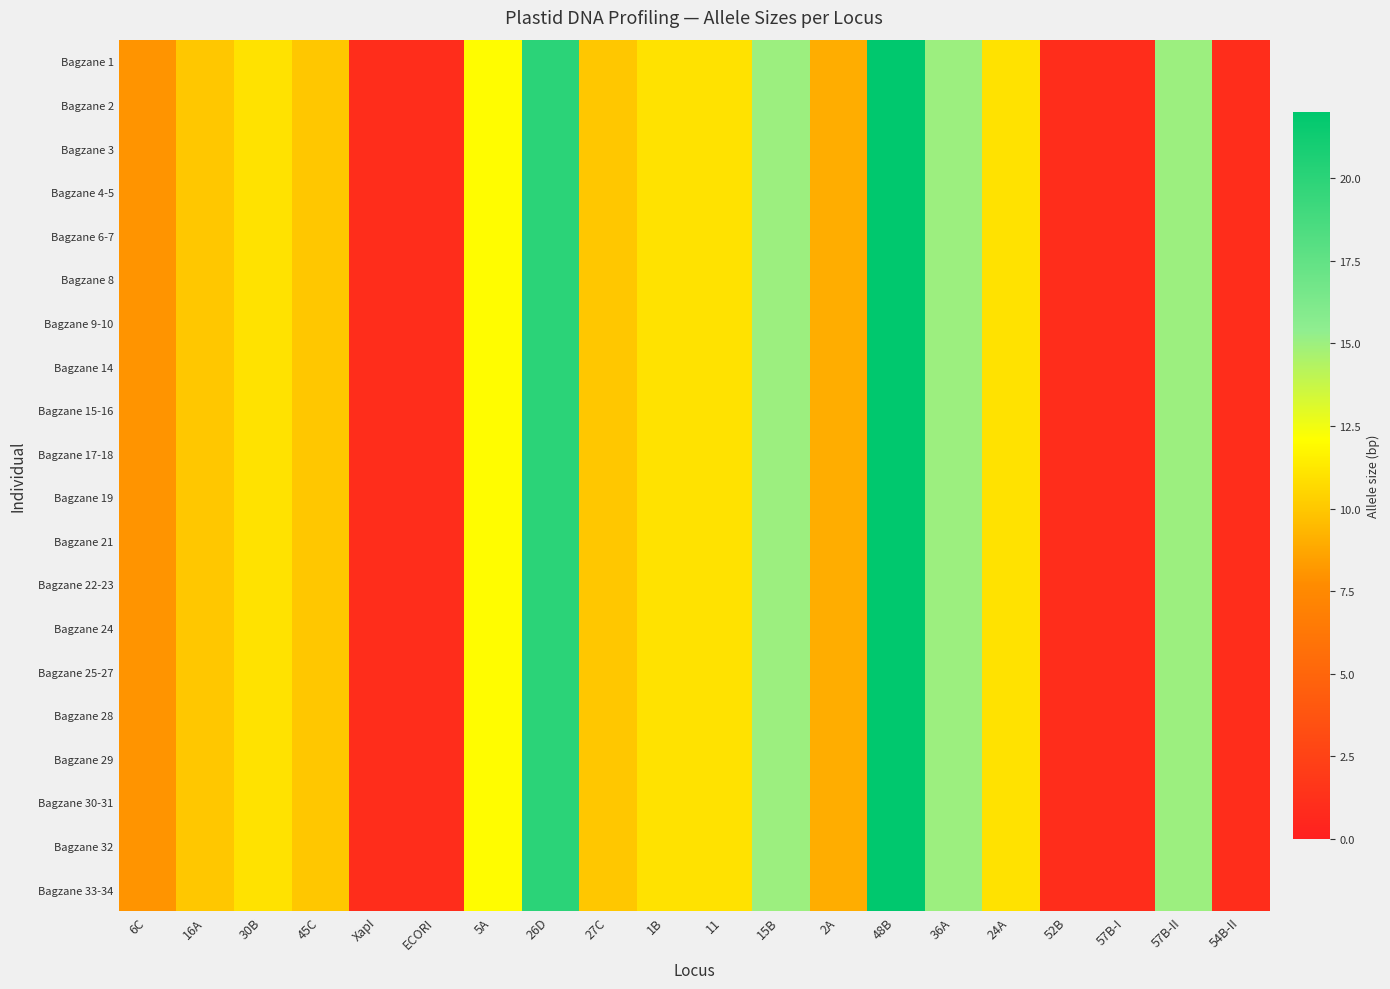

Rank the series by their maximum value, from highest to lowest.

Bagzane 1, Bagzane 2, Bagzane 3, Bagzane 4-5, Bagzane 6-7, Bagzane 8, Bagzane 9-10, Bagzane 14, Bagzane 15-16, Bagzane 17-18, Bagzane 19, Bagzane 21, Bagzane 22-23, Bagzane 24, Bagzane 25-27, Bagzane 28, Bagzane 29, Bagzane 30-31, Bagzane 32, Bagzane 33-34